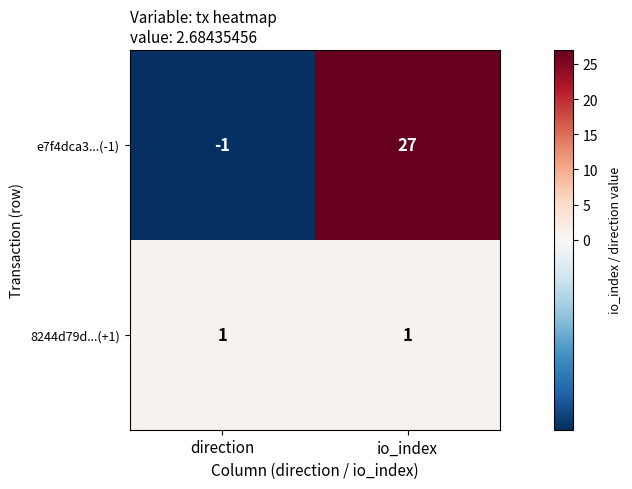

Where is e7f4dca3...(-1) nearest to the value 13?

direction